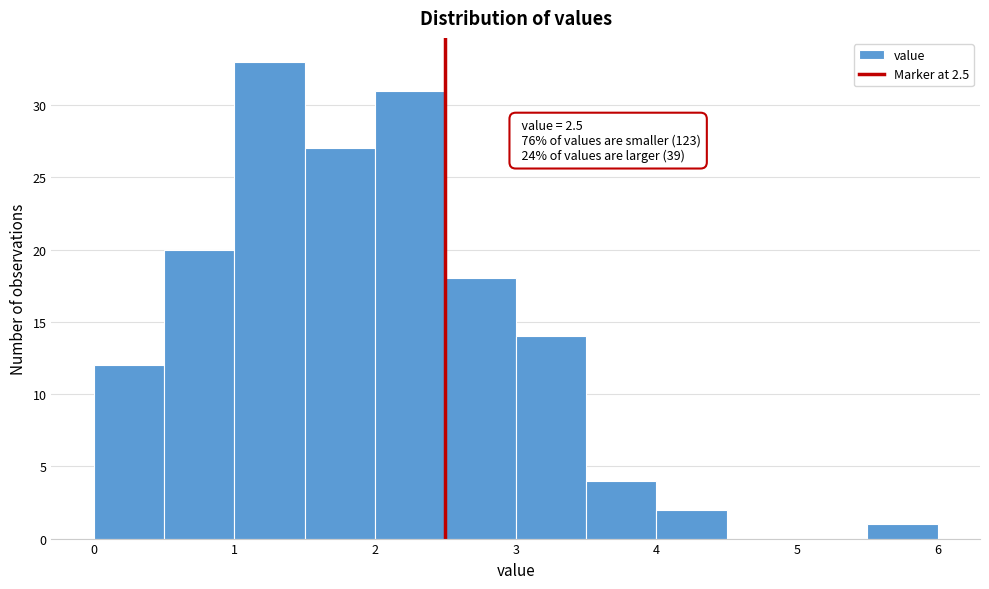

Over which range of the x-axis is the bar tallest?

1.0 to 1.5